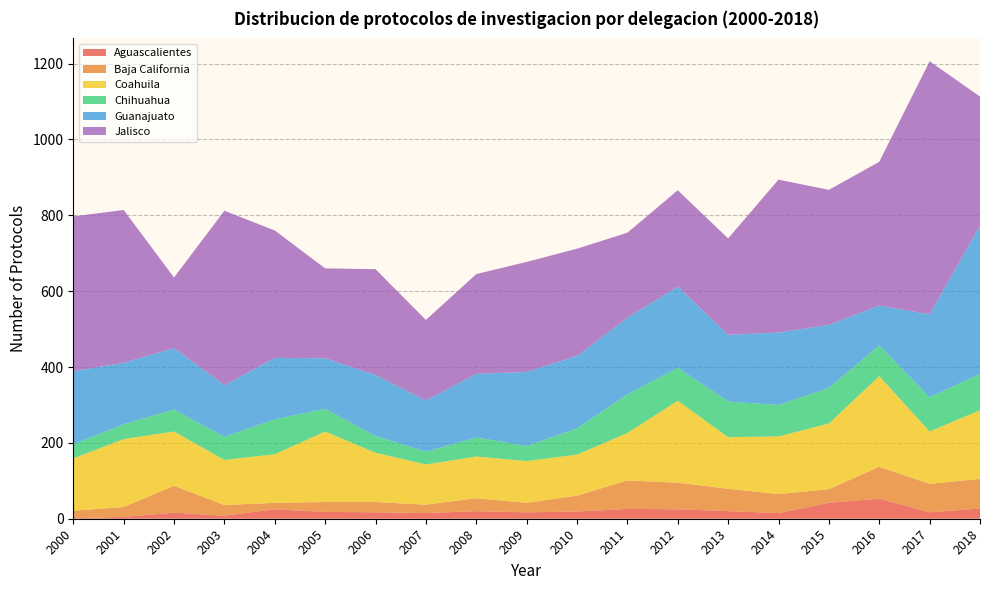

Reading right to left, extract all data points from this chart.

Aguascalientes: 27	17	53	42	15	20	25	26	19	17	20	15	17	18	25	8	16	5	1
Baja California: 78	75	84	36	50	59	70	75	42	25	34	22	27	26	17	28	71	26	20
Coahuila: 181	138	239	173	152	136	216	125	108	110	110	106	130	186	128	119	143	179	138
Chihuahua: 96	90	81	94	83	94	87	102	69	40	50	34	44	60	92	61	58	39	37
Guanajuato: 391	219	105	166	191	176	214	202	191	195	168	135	161	133	162	136	162	162	193
Jalisco: 340	667	379	356	403	254	254	224	283	290	263	212	279	237	336	460	186	403	408